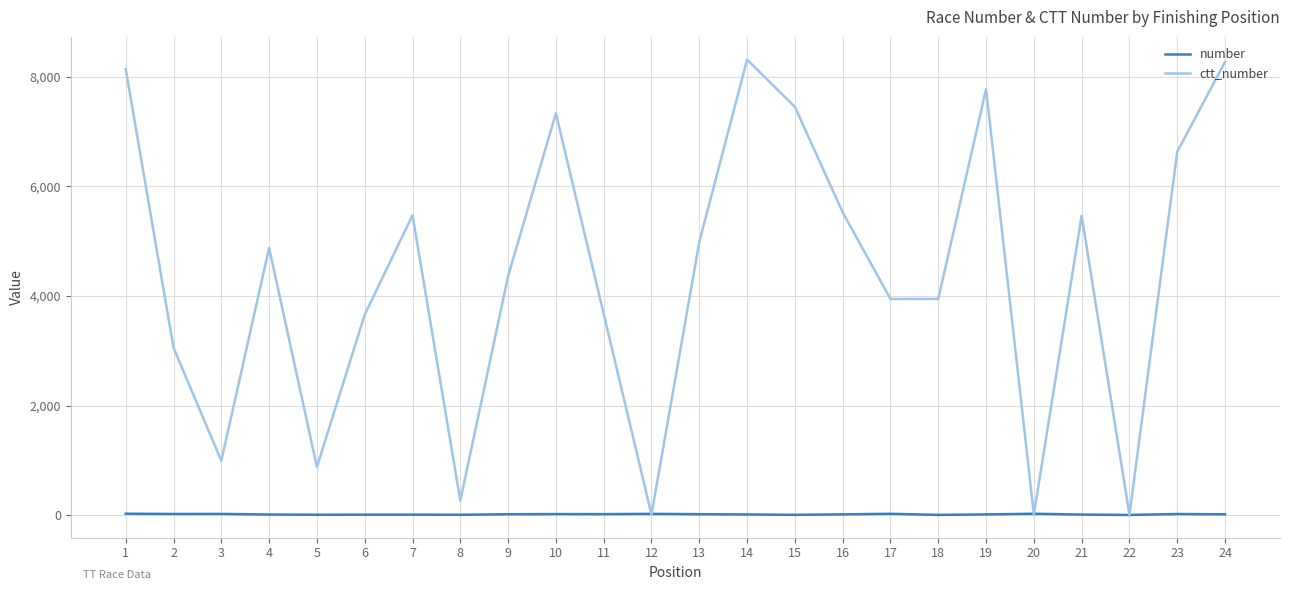

What is the maximum value shown in the chart?

8309